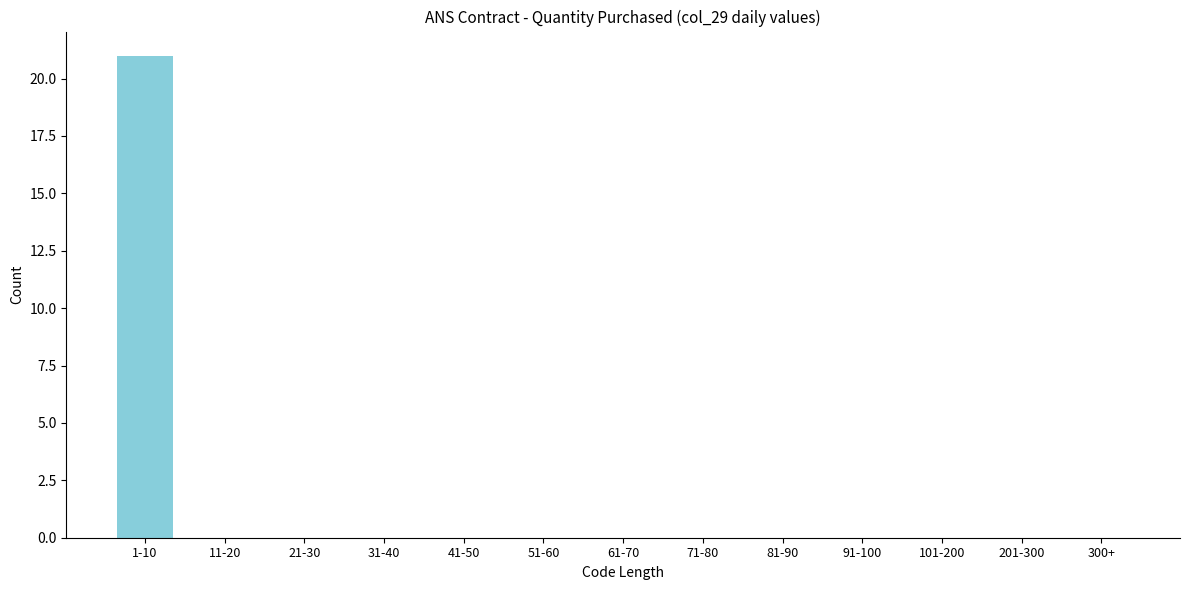

Reading left to right, transcribe all the data shown in this chart.

1-10=21	11-20=0	21-30=0	31-40=0	41-50=0	51-60=0	61-70=0	71-80=0	81-90=0	91-100=0	101-200=0	201-300=0	300+=0